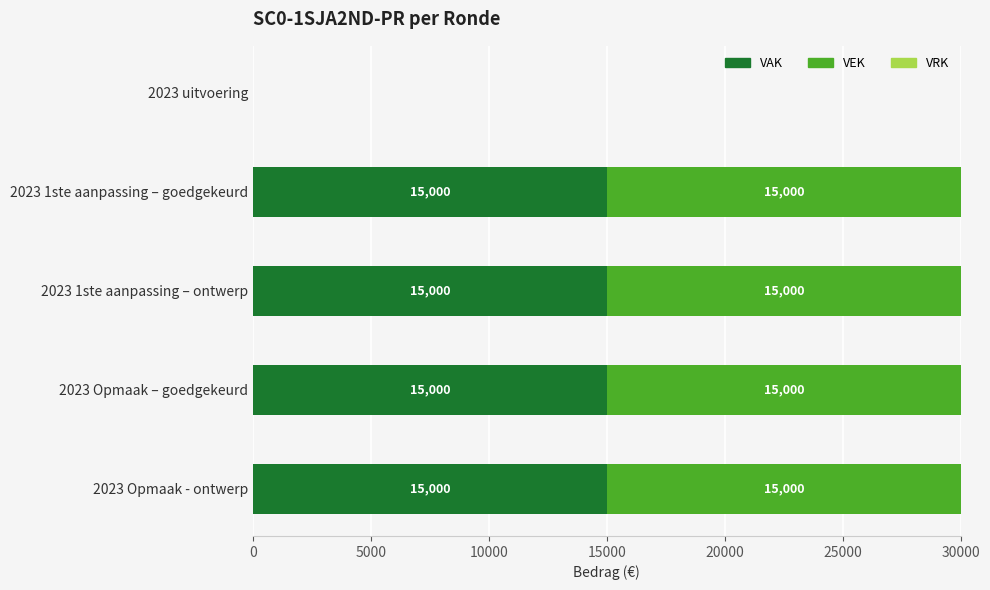

What is the highest value of the VAK series?

15000